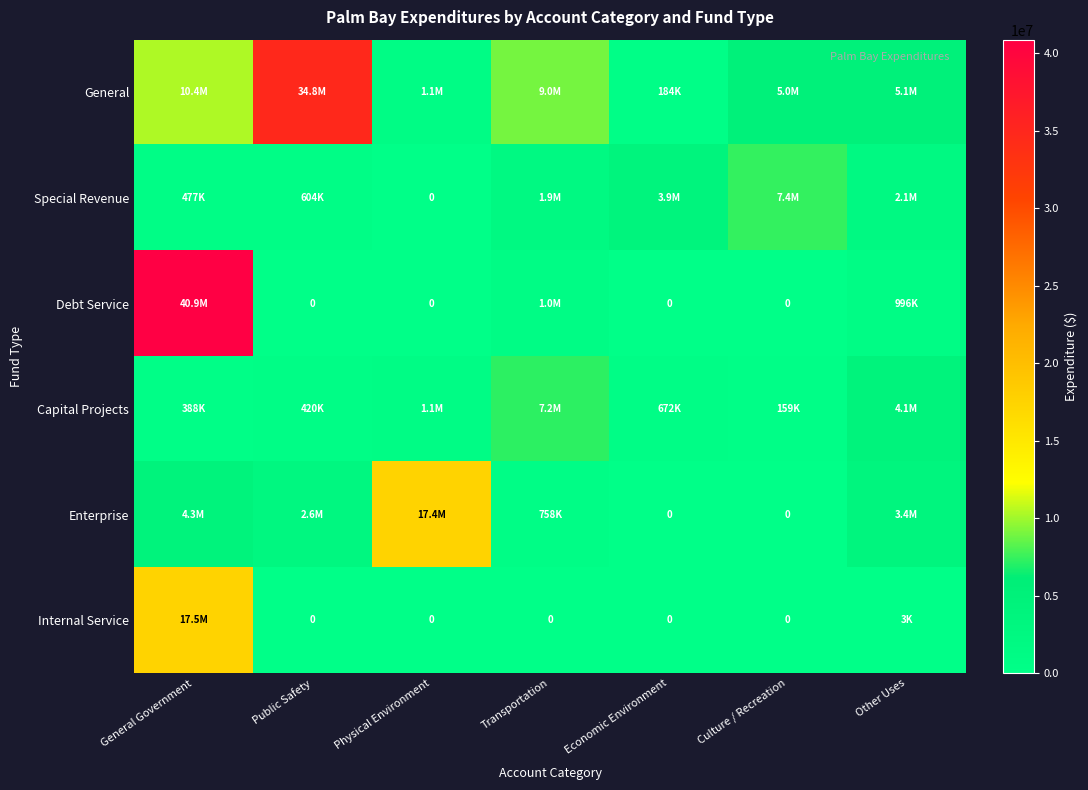

What is the sum of the General values at Other Uses and Public Safety?

39852494